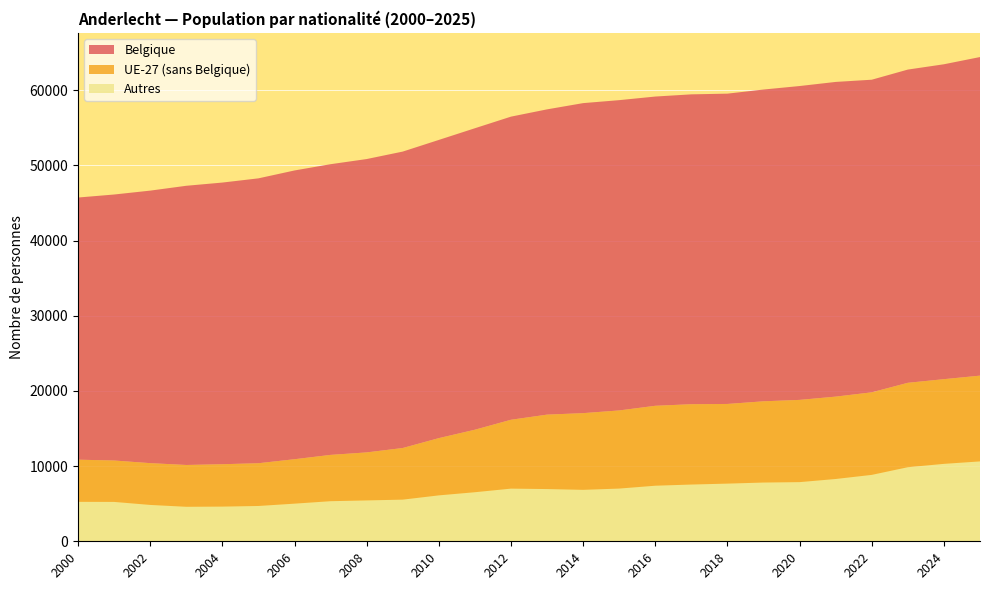

Reading right to left, what are all the values shown in this chart?

Belgique: 2025=42371	2024=41880	2023=41657	2022=41575	2021=41854	2020=41742	2019=41465	2018=41269	2017=41210	2016=41129	2015=41268	2014=41231	2013=40599	2012=40314	2011=40095	2010=39659	2009=39423	2008=39015	2007=38661	2006=38404	2005=37888	2004=37460	2003=37132	2002=36244	2001=35376	2000=34866
UE-27 (sans Belgique): 2025=11406	2024=11263	2023=11226	2022=10979	2021=10954	2020=10936	2019=10803	2018=10594	2017=10683	2016=10628	2015=10390	2014=10201	2013=9898	2012=9158	2011=8312	2010=7613	2009=6866	2008=6384	2007=6157	2006=5908	2005=5684	2004=5635	2003=5560	2002=5557	2001=5506	2000=5607
Autres: 2025=10624	2024=10297	2023=9851	2022=8832	2021=8284	2020=7868	2019=7813	2018=7670	2017=7547	2016=7391	2015=7011	2014=6841	2013=6946	2012=7003	2011=6525	2010=6106	2009=5539	2008=5436	2007=5332	2006=5005	2005=4696	2004=4613	2003=4588	2002=4835	2001=5237	2000=5245